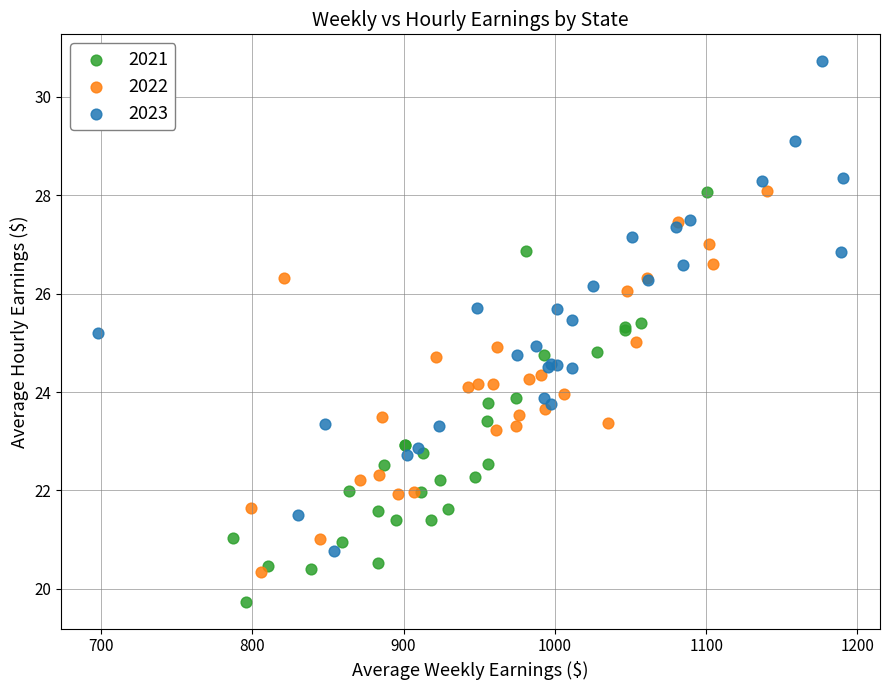

Which series reaches the maximum Y coordinate?

2023